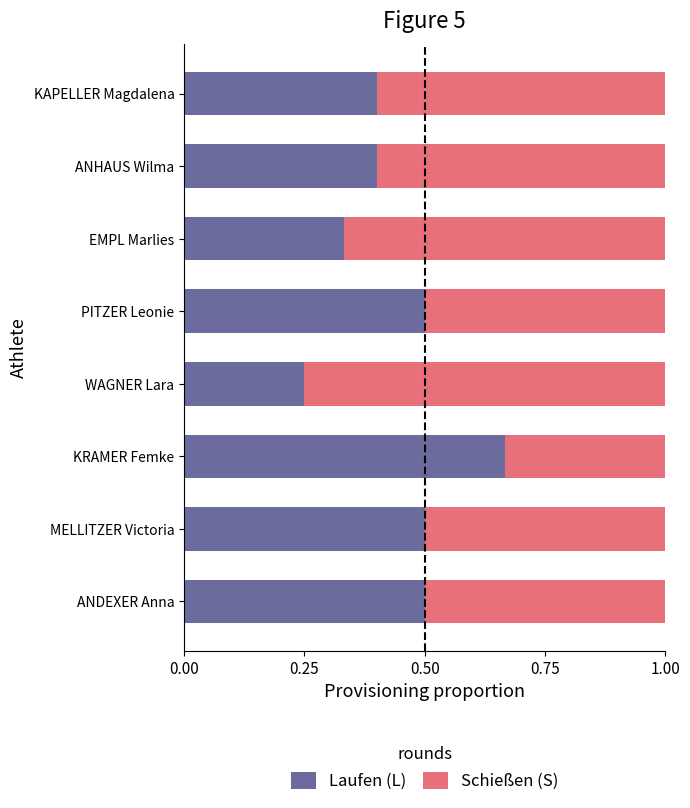

True or false: Laufen (L) has a value of 0.4 at ANHAUS Wilma.

True